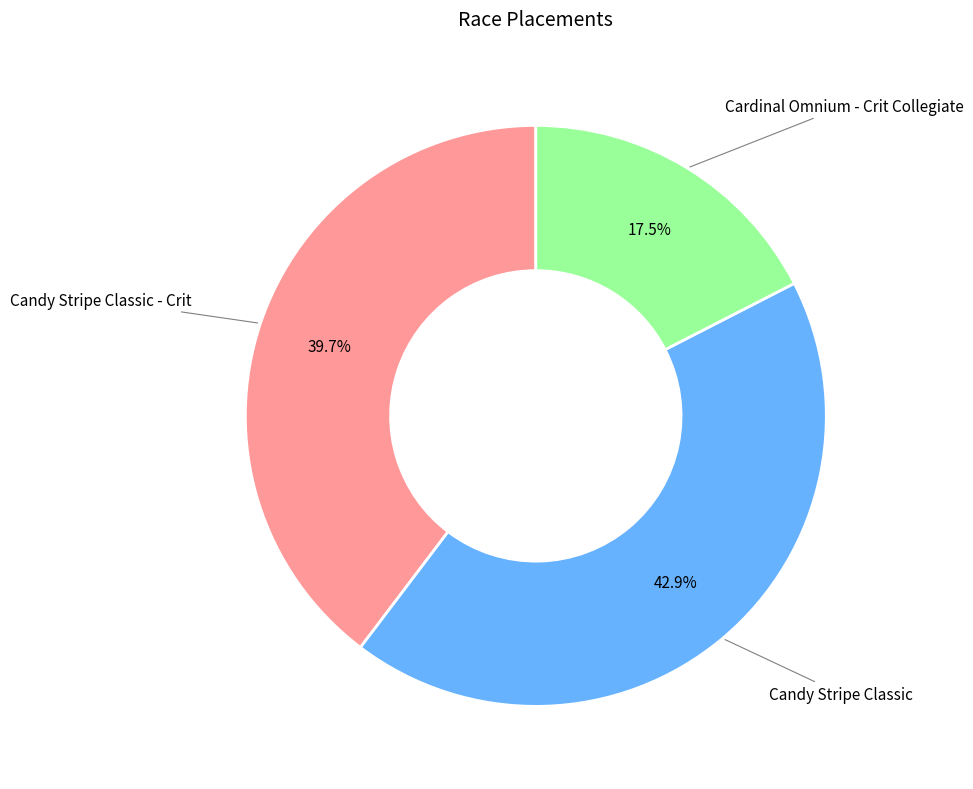

Is there a majority slice in this chart?

No